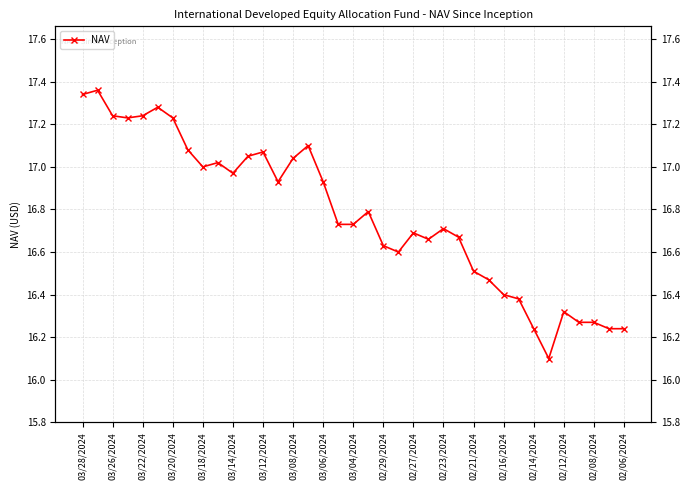

Is this an area chart (filled region under the line)?

No